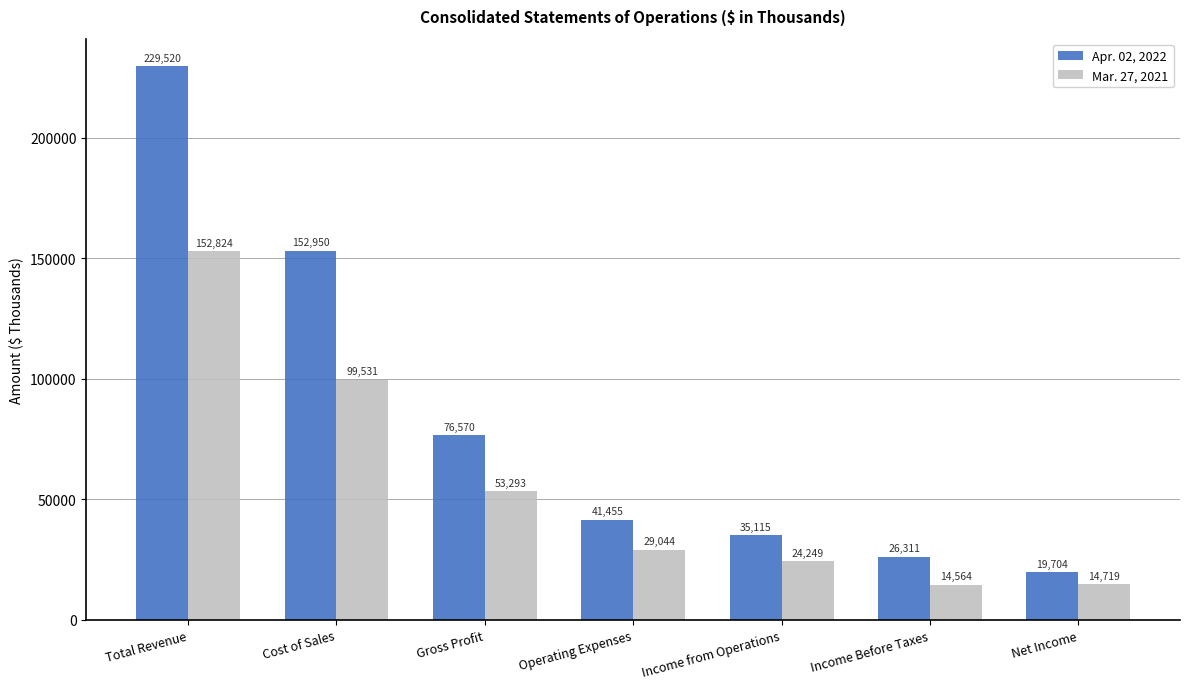

Which series changed the most between Income from Operations and Income Before Taxes?

Mar. 27, 2021